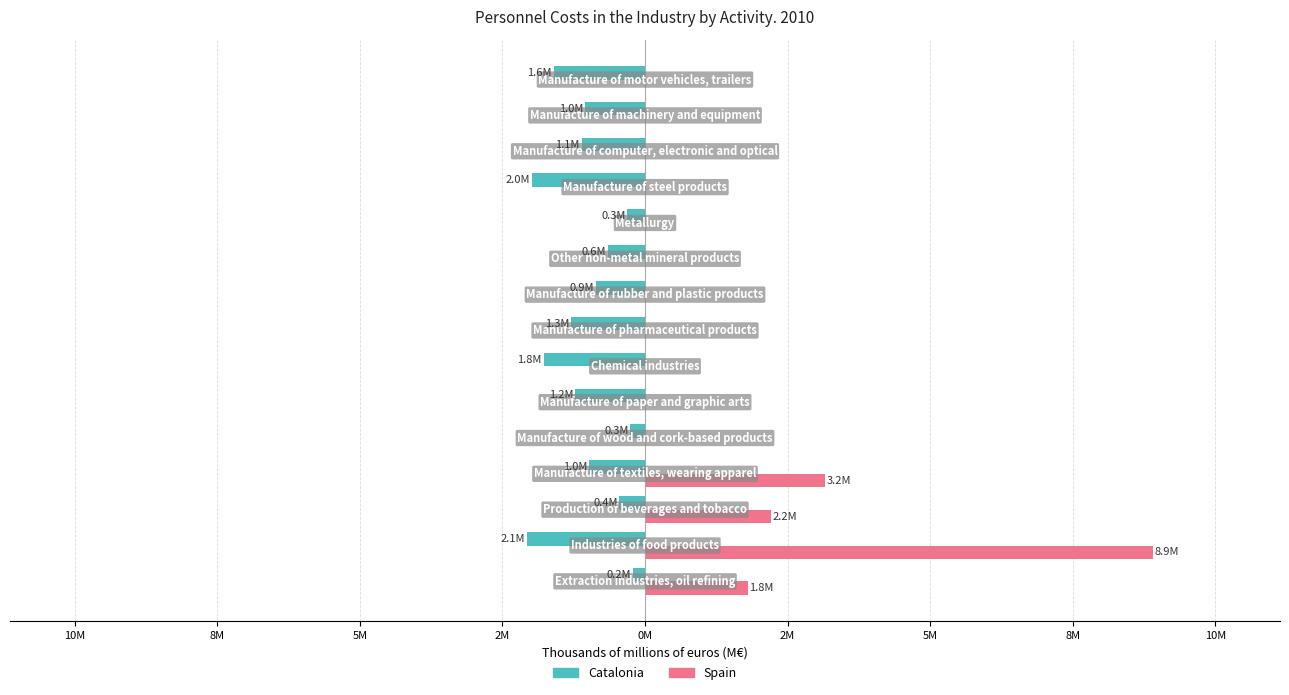

What are all the series names shown in the legend?

Catalonia, Spain